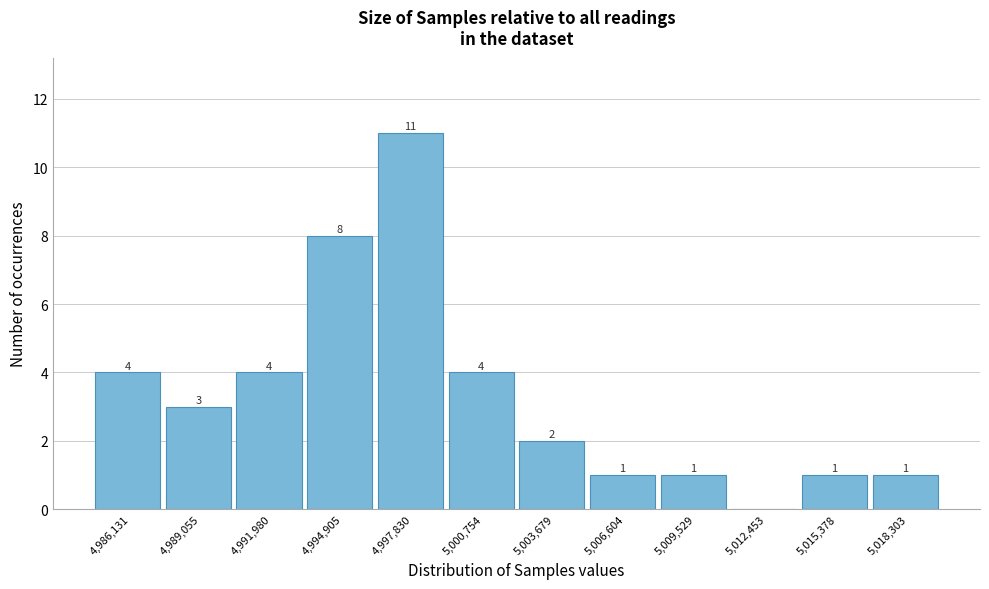

Reading left to right, transcribe all the data shown in this chart.

4,986,131=4	4,989,055=3	4,991,980=4	4,994,905=8	4,997,830=11	5,000,754=4	5,003,679=2	5,006,604=1	5,009,529=1	5,012,453=0	5,015,378=1	5,018,303=1